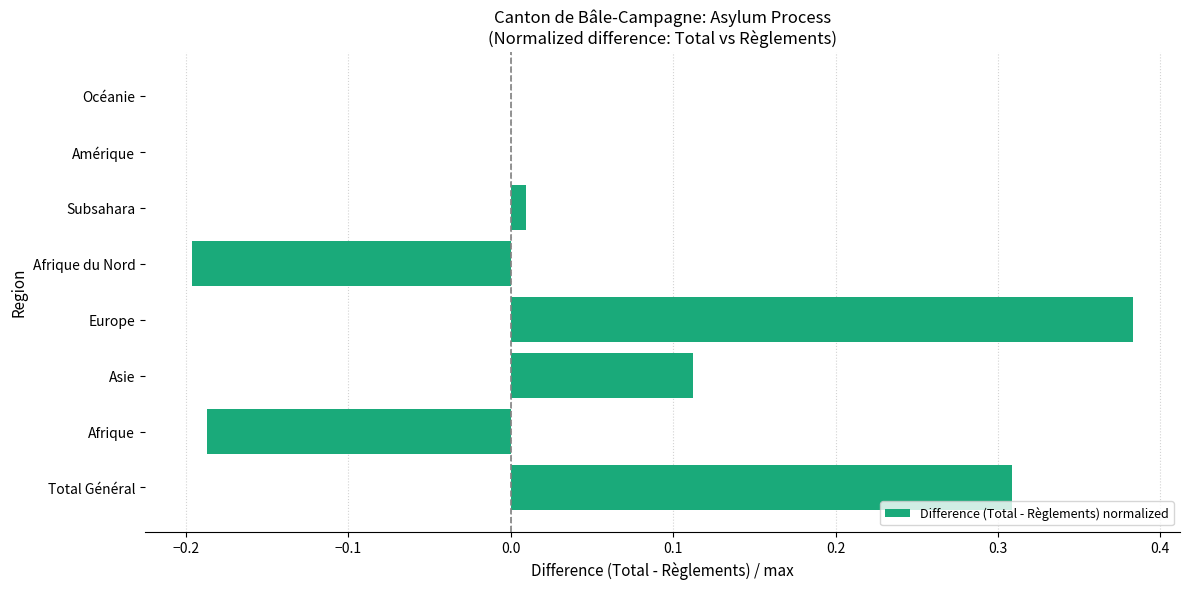

Which has a higher value, Subsahara or Total Général?

Total Général